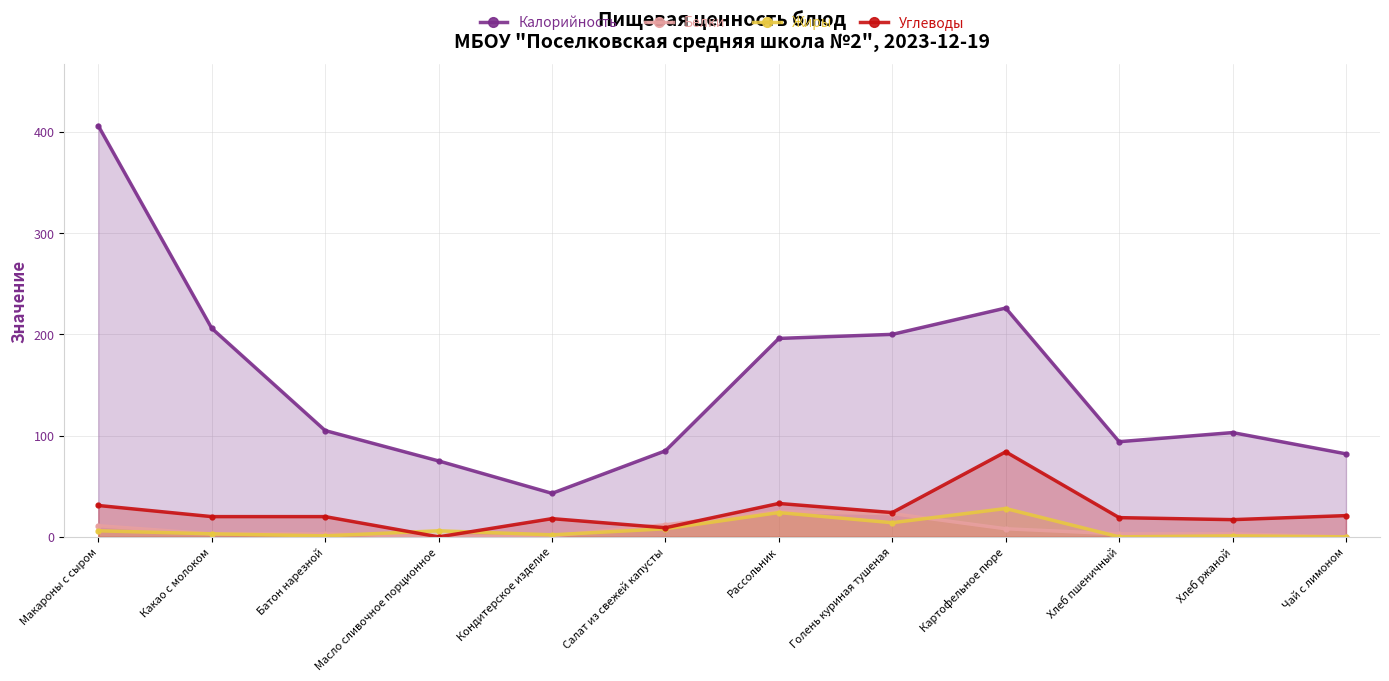

What is the sum of the Жиры values at Хлеб ржаной and Картофельное пюре?

29